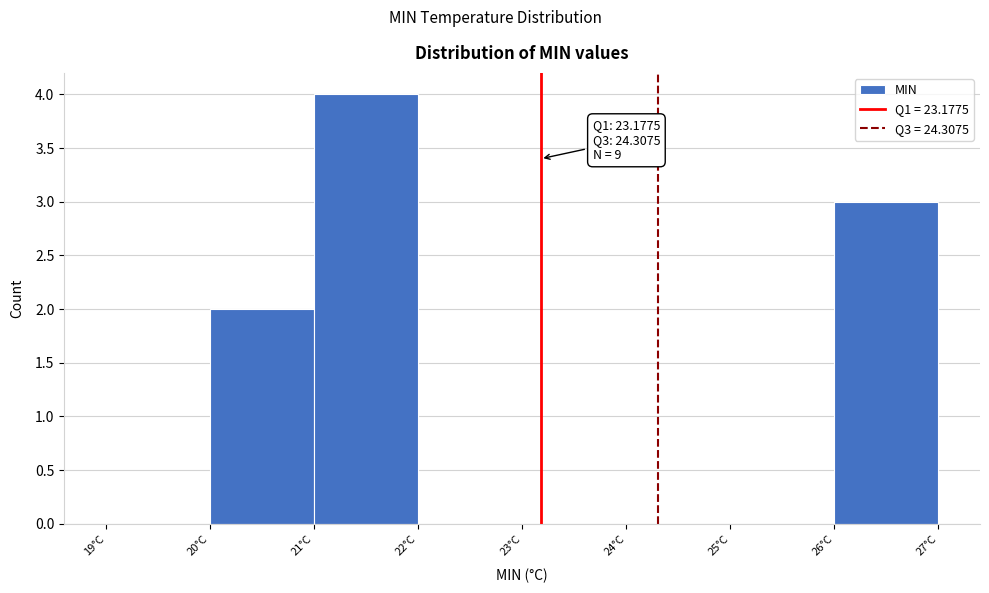

Over which range of the x-axis is the bar tallest?

21 to 22